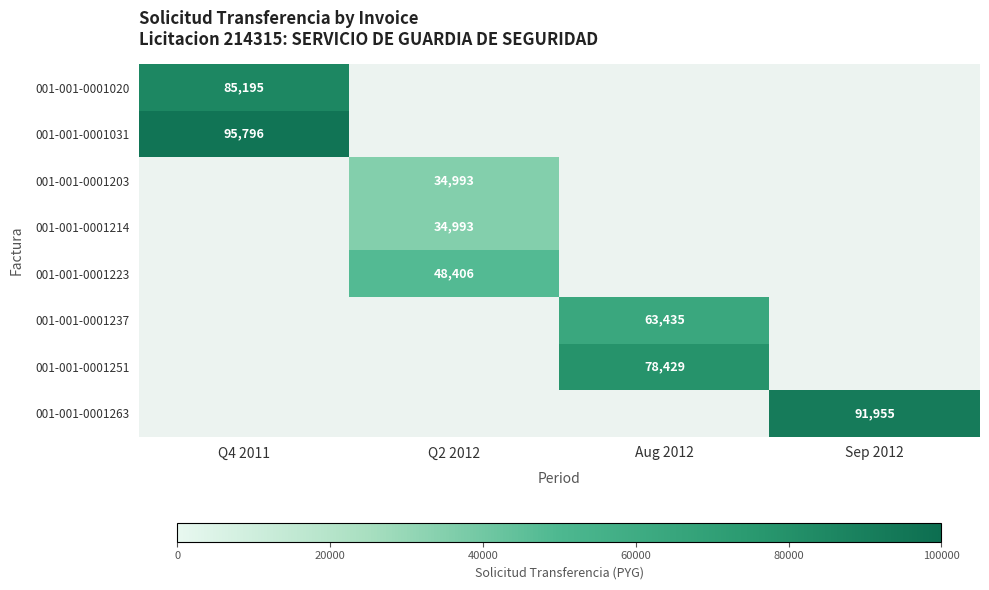

Count the number of data series in this chart.

8